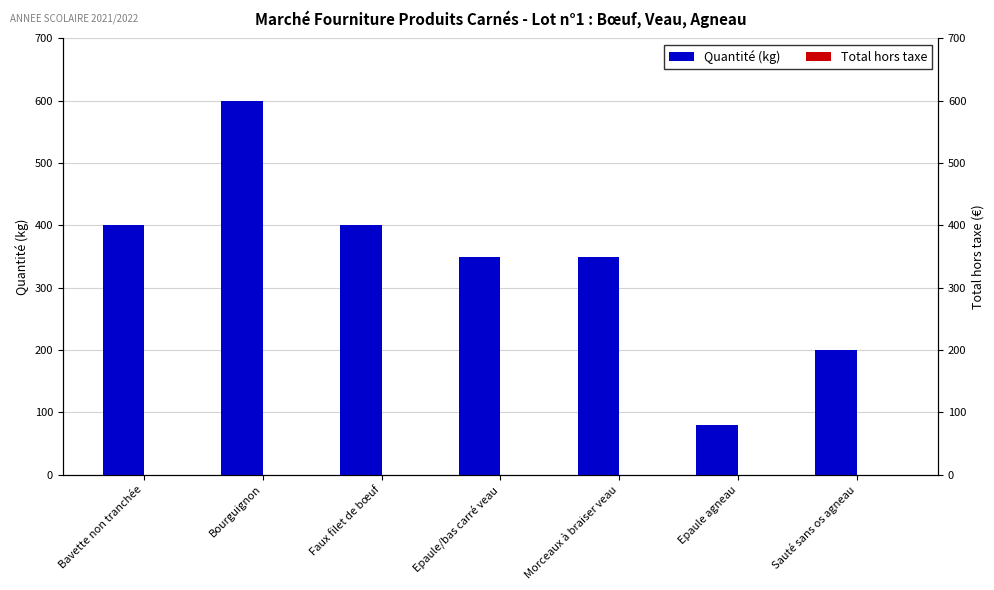

At which category does the chart reach its minimum across all series?

Bavette non tranchée